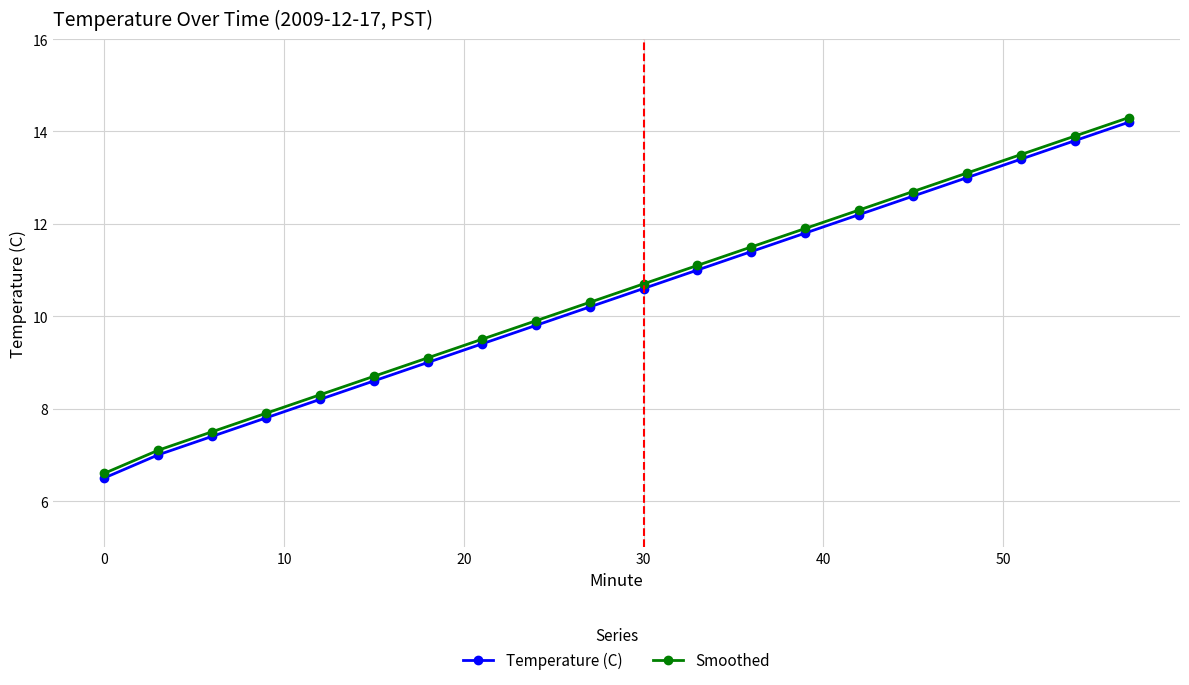

How many distinct data groups are displayed?

2